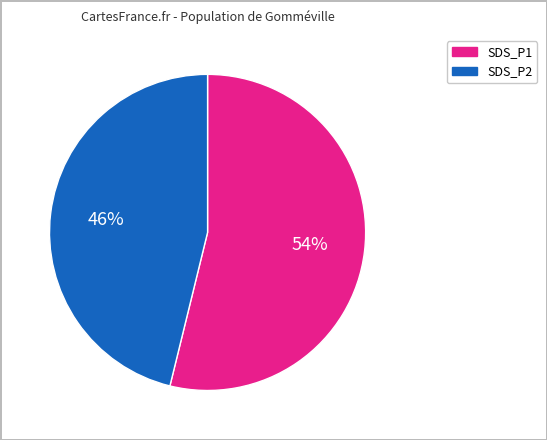

To the nearest percent, what percentage of the pie is SDS_P2?

46%